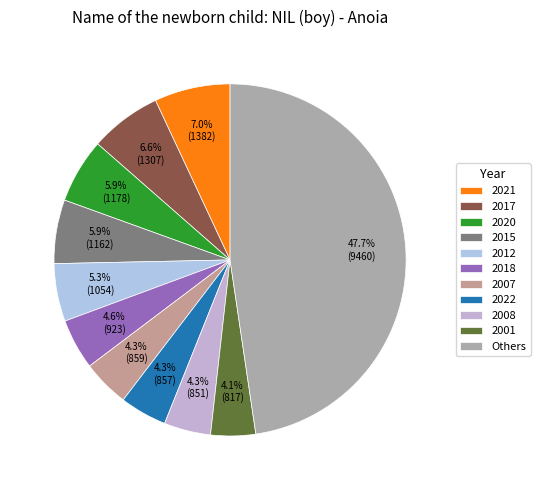

How many slices are in this pie chart?

11